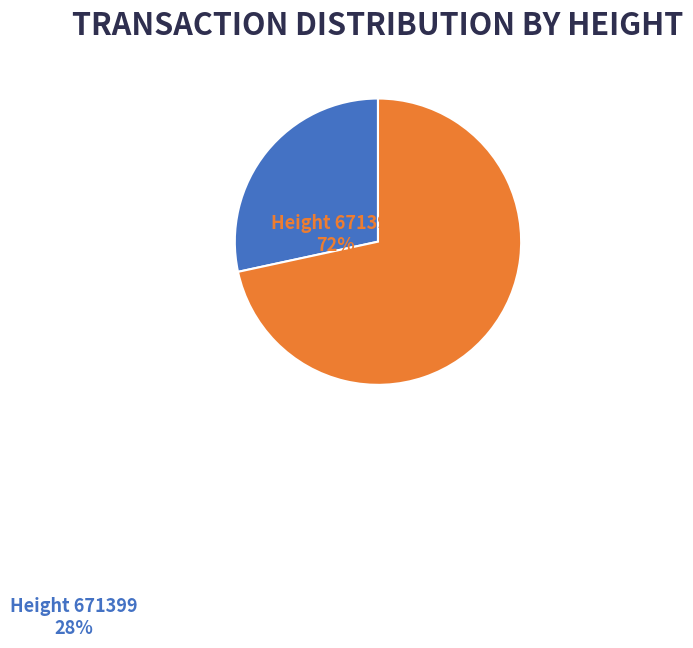

True or false: Height 671399 accounts for 28% of the total.

True